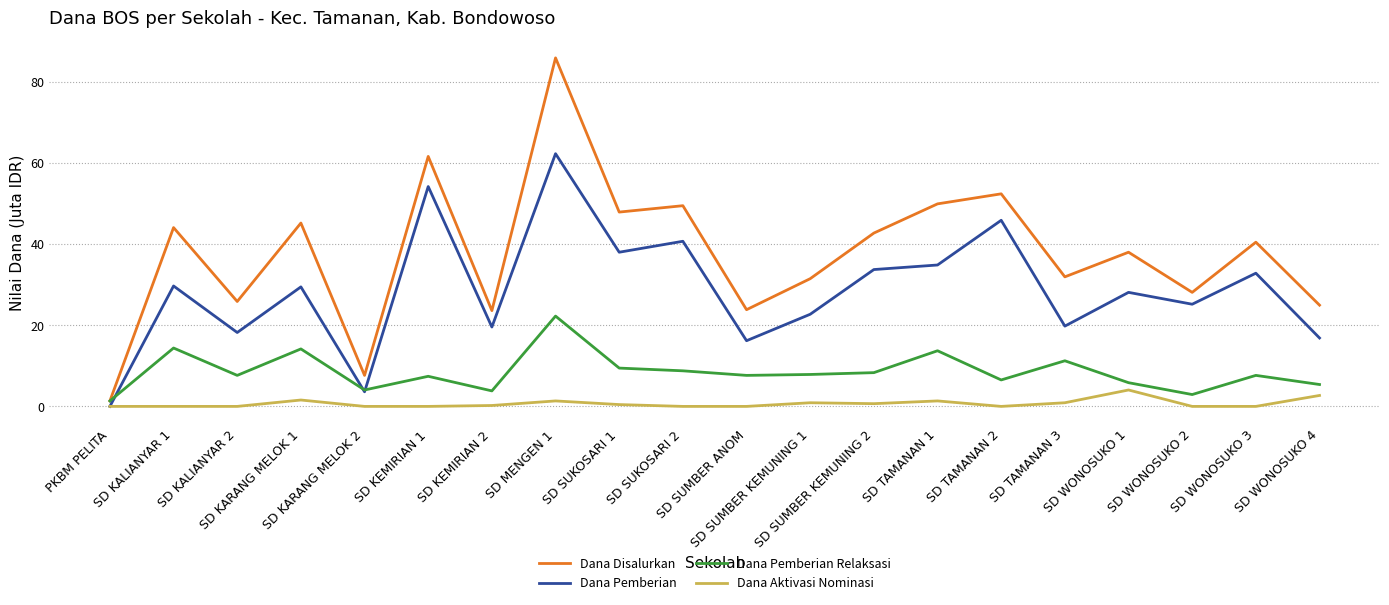

Rank the series by their average value, from highest to lowest.

Dana Disalurkan, Dana Pemberian, Dana Pemberian Relaksasi, Dana Aktivasi Nominasi